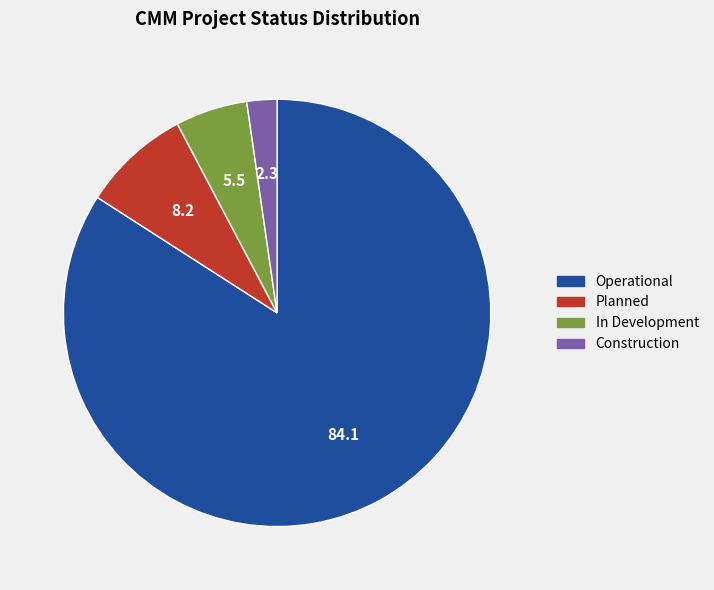

Approximately how many times larger is the value at In Development compared to Operational?

0.1